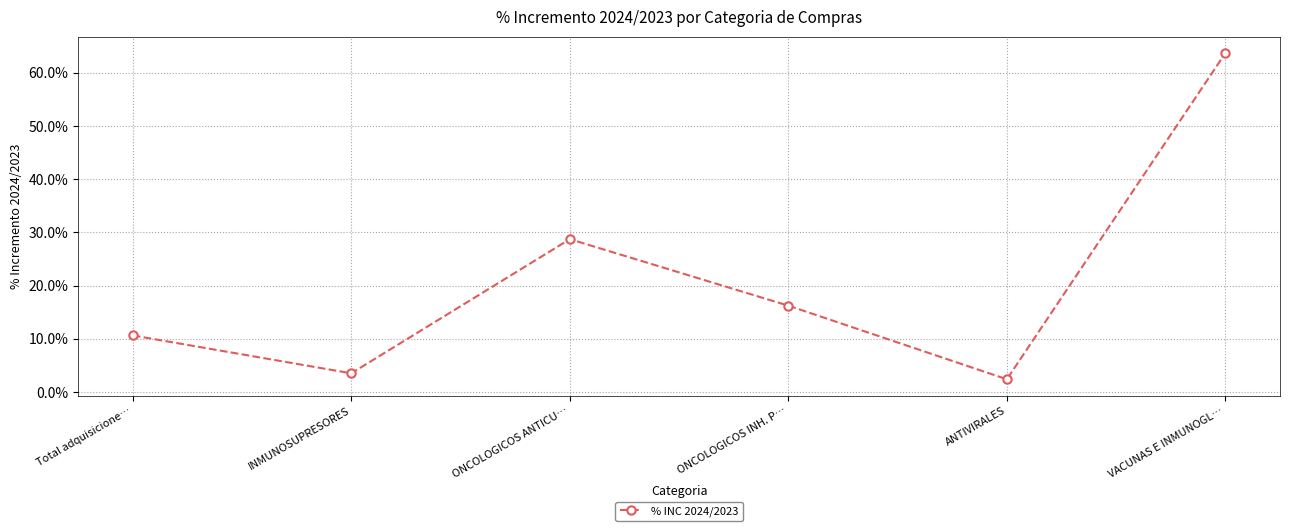

At which category does the chart reach its minimum across all series?

ANTIVIRALES